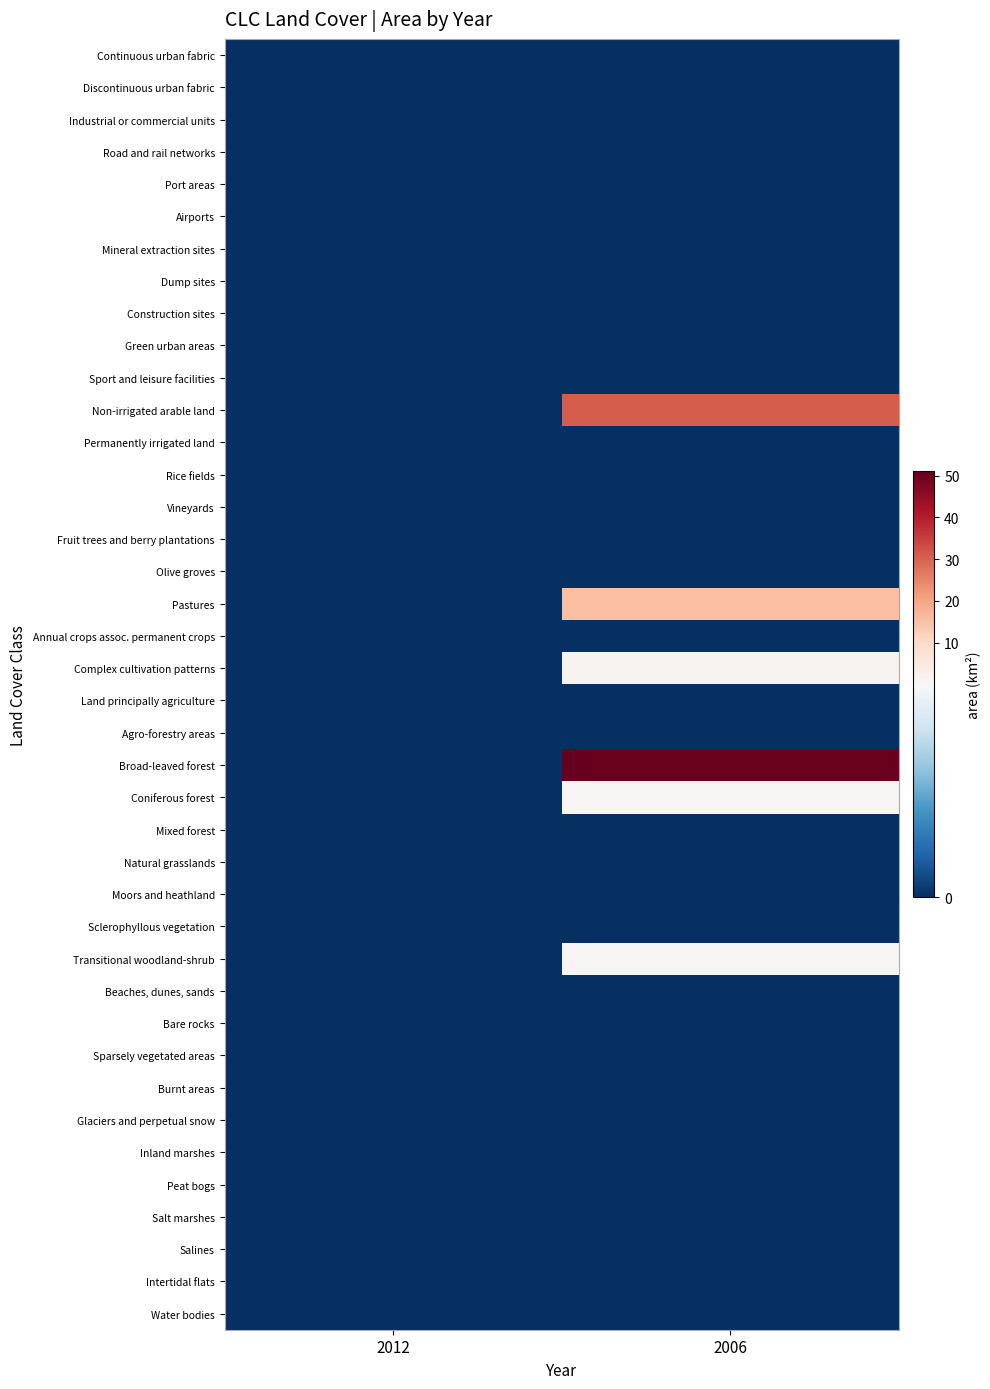

Reading left to right, list all the values displayed in this chart.

Continuous urban fabric: 2012=0.0	2006=0.0
Discontinuous urban fabric: 2012=0.0	2006=0.0
Industrial or commercial units: 2012=0.0	2006=0.0
Road and rail networks: 2012=0.0	2006=0.0
Port areas: 2012=0.0	2006=0.0
Airports: 2012=0.0	2006=0.0
Mineral extraction sites: 2012=0.0	2006=0.0
Dump sites: 2012=0.0	2006=0.0
Construction sites: 2012=0.0	2006=0.0
Green urban areas: 2012=0.0	2006=0.0
Sport and leisure facilities: 2012=0.0	2006=0.0
Non-irrigated arable land: 2012=0.0	2006=31.0
Permanently irrigated land: 2012=0.0	2006=0.0
Rice fields: 2012=0.0	2006=0.0
Vineyards: 2012=0.0	2006=0.0
Fruit trees and berry plantations: 2012=0.0	2006=0.0
Olive groves: 2012=0.0	2006=0.0
Pastures: 2012=0.0	2006=15.4
Annual crops assoc. permanent crops: 2012=0.0	2006=0.0
Complex cultivation patterns: 2012=0.0	2006=1.2
Land principally agriculture: 2012=0.0	2006=0.0
Agro-forestry areas: 2012=0.0	2006=0.0
Broad-leaved forest: 2012=0.0	2006=51.0
Coniferous forest: 2012=0.0	2006=0.7
Mixed forest: 2012=0.0	2006=0.0
Natural grasslands: 2012=0.0	2006=0.0
Moors and heathland: 2012=0.0	2006=0.0
Sclerophyllous vegetation: 2012=0.0	2006=0.0
Transitional woodland-shrub: 2012=0.0	2006=0.7
Beaches, dunes, sands: 2012=0.0	2006=0.0
Bare rocks: 2012=0.0	2006=0.0
Sparsely vegetated areas: 2012=0.0	2006=0.0
Burnt areas: 2012=0.0	2006=0.0
Glaciers and perpetual snow: 2012=0.0	2006=0.0
Inland marshes: 2012=0.0	2006=0.0
Peat bogs: 2012=0.0	2006=0.0
Salt marshes: 2012=0.0	2006=0.0
Salines: 2012=0.0	2006=0.0
Intertidal flats: 2012=0.0	2006=0.0
Water bodies: 2012=0.0	2006=0.0